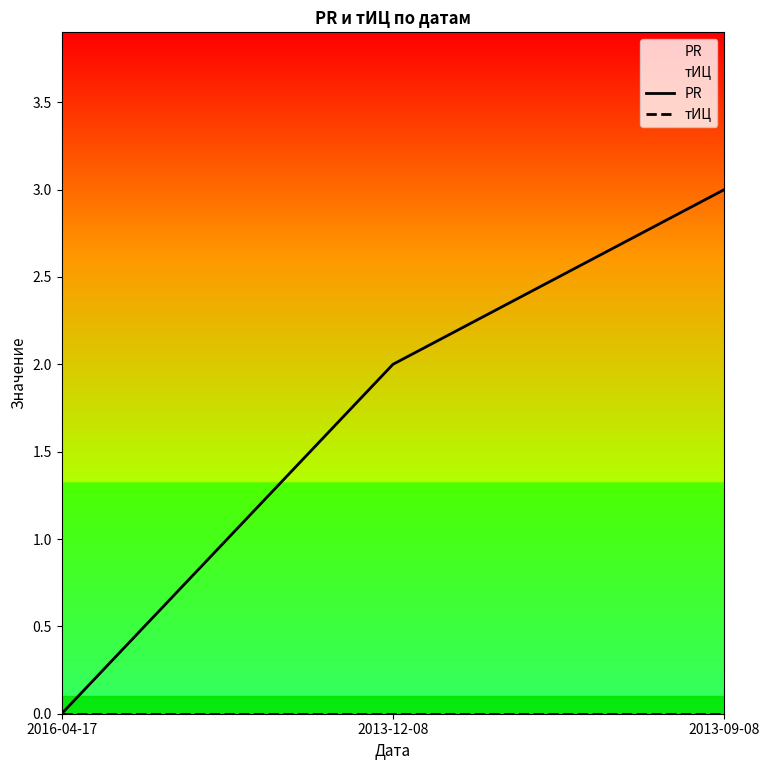

Count the number of categories in the chart.

3